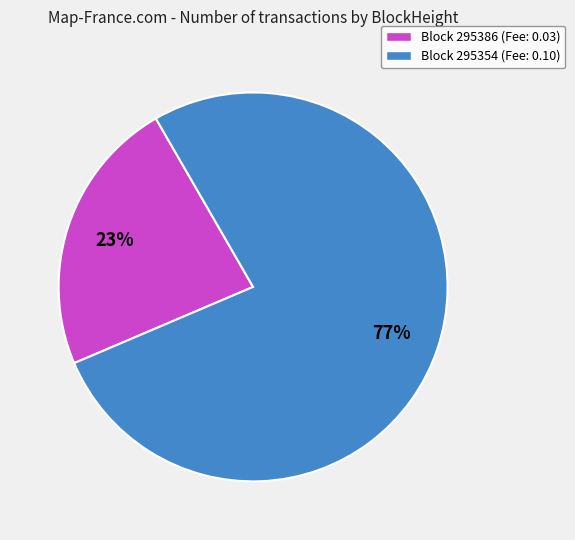

Which slice represents more than half of the pie?

Block 295354 (Fee: 0.10)